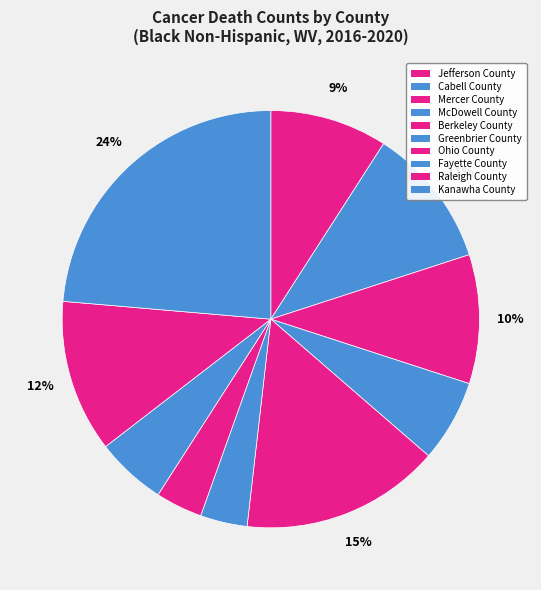

What percentage do Ohio County and Raleigh County together represent?

15.5%